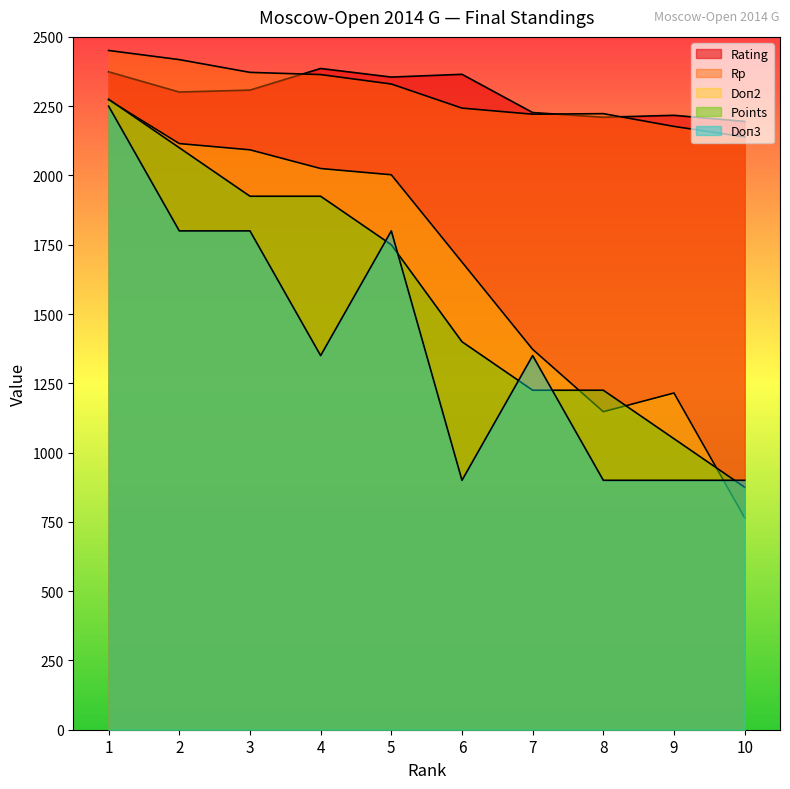

True or false: Rating has a value of 2210.0 at 8.

True